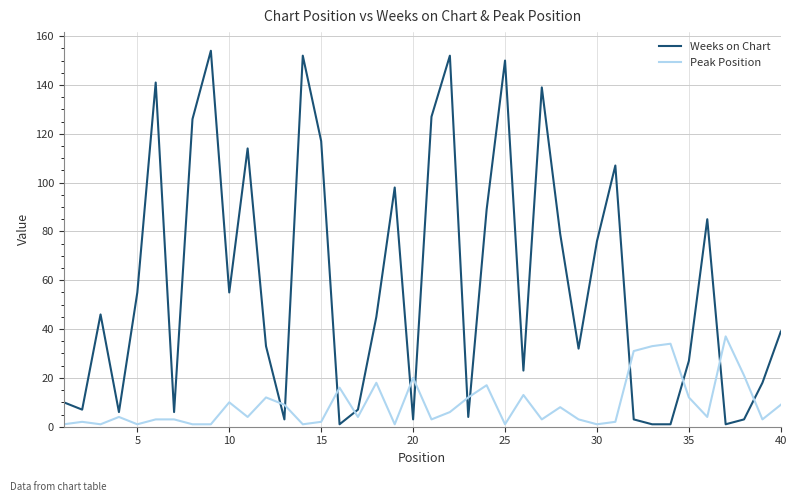

Which series has the widest spread of values?

Weeks on Chart